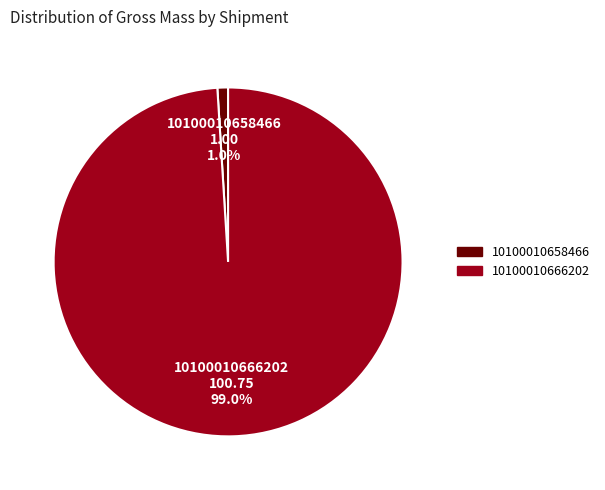

Count the number of slices in the pie.

2